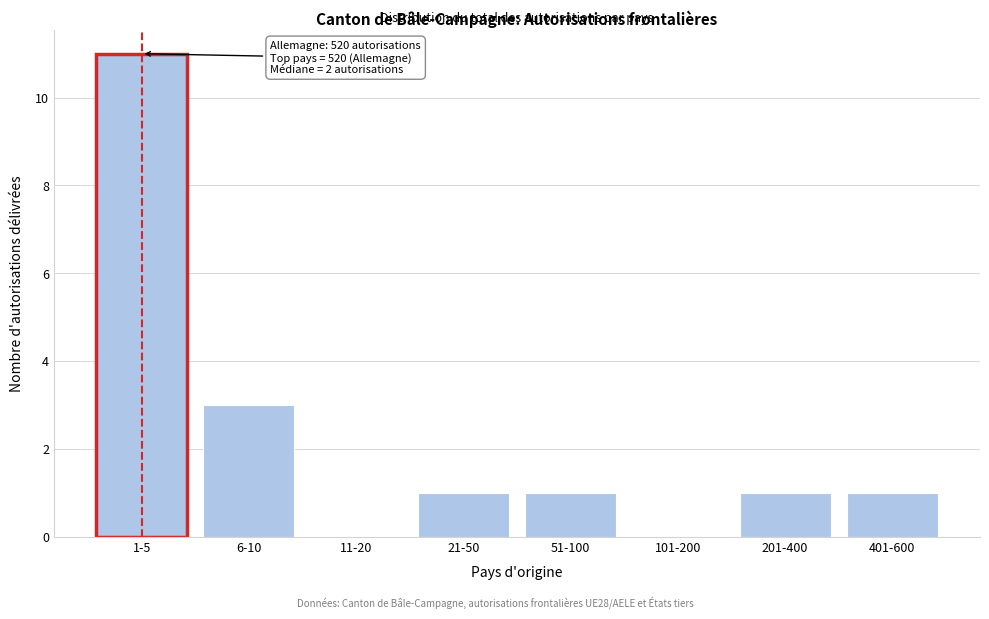

Reading left to right, extract all data points from this chart.

1-5=11	6-10=3	11-20=0	21-50=1	51-100=1	101-200=0	201-400=1	401-600=1